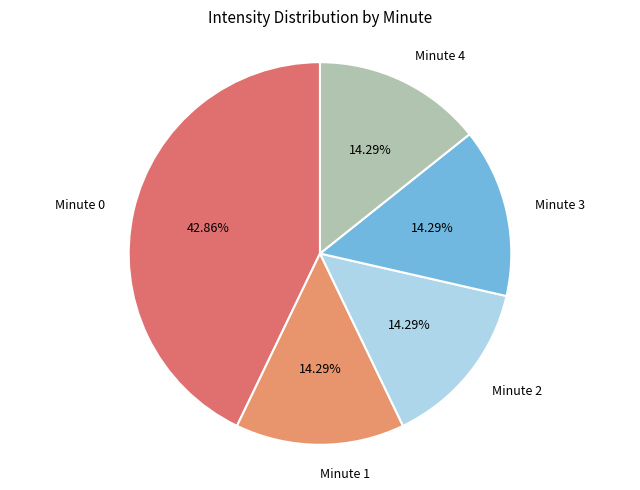

How many segments does this pie chart have?

5